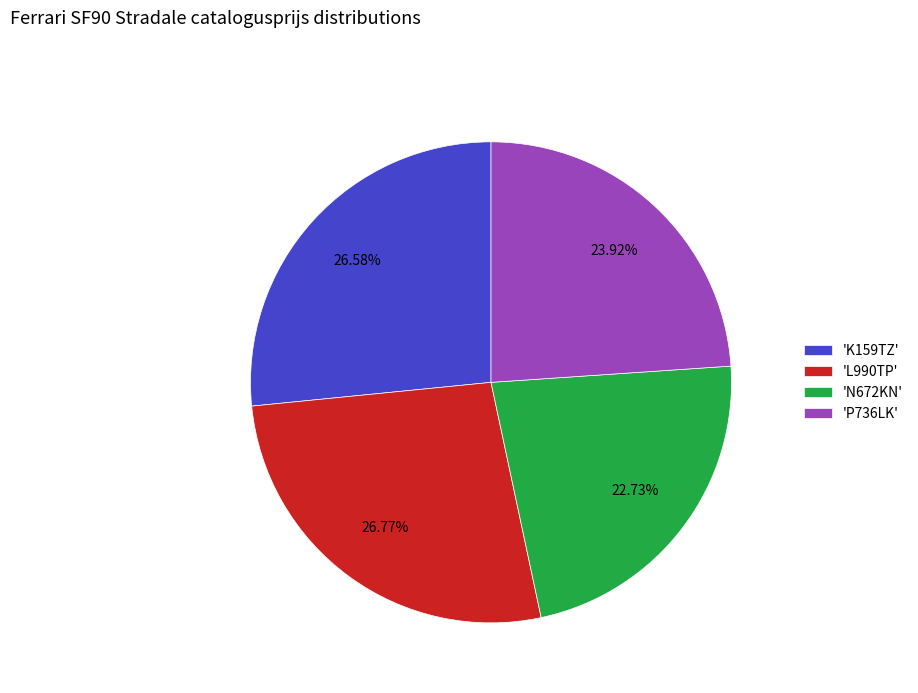

Does 'K159TZ' represent more than half of the total?

No